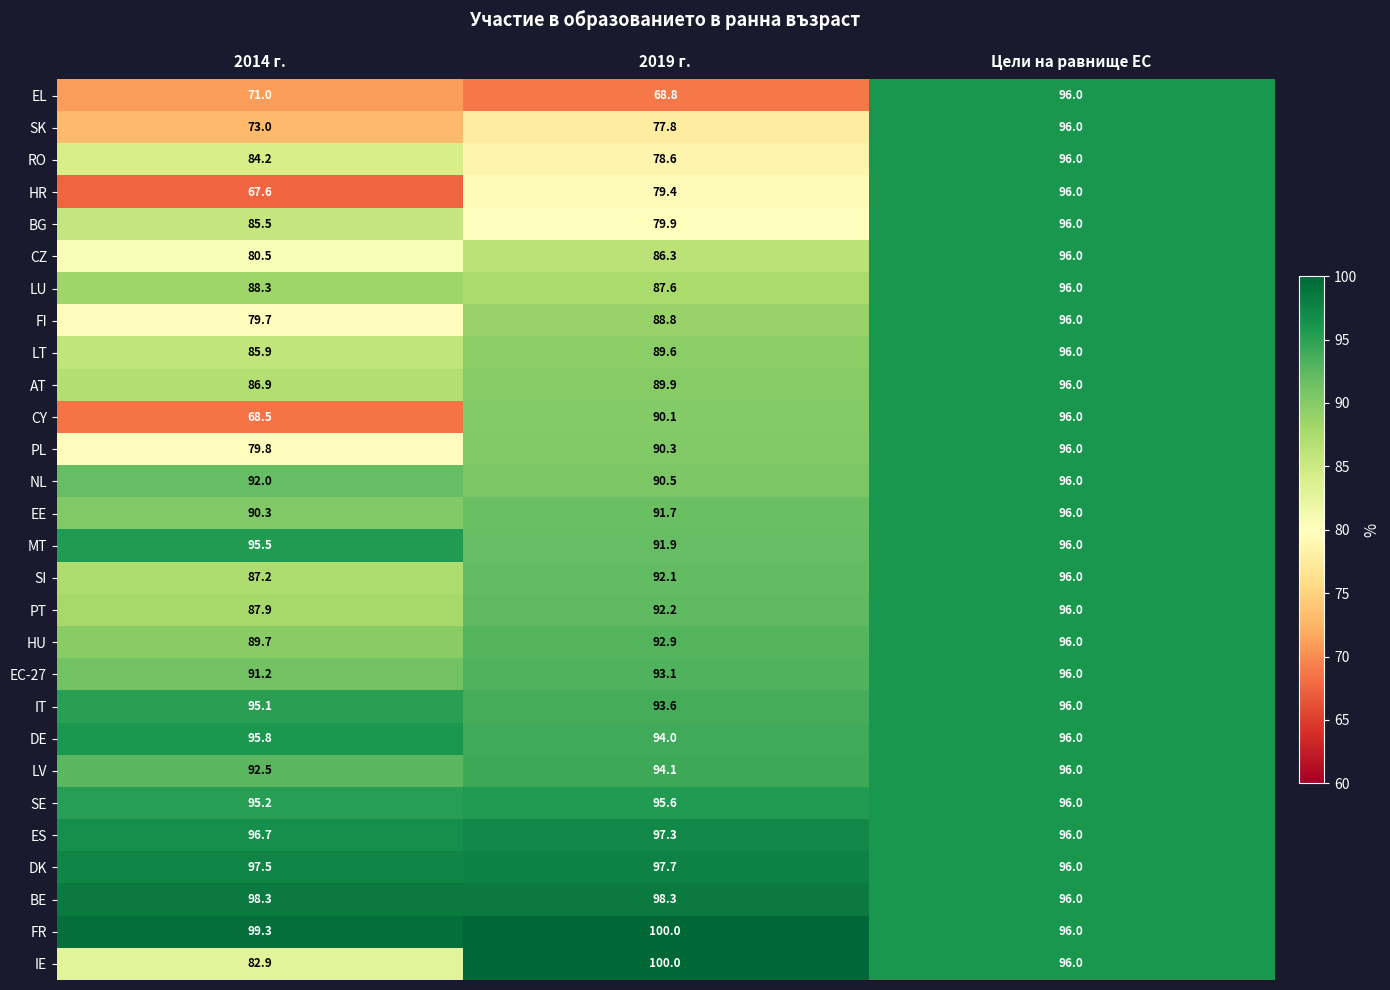

Between 2014 г. and 2019 г., which series saw the biggest shift?

CY